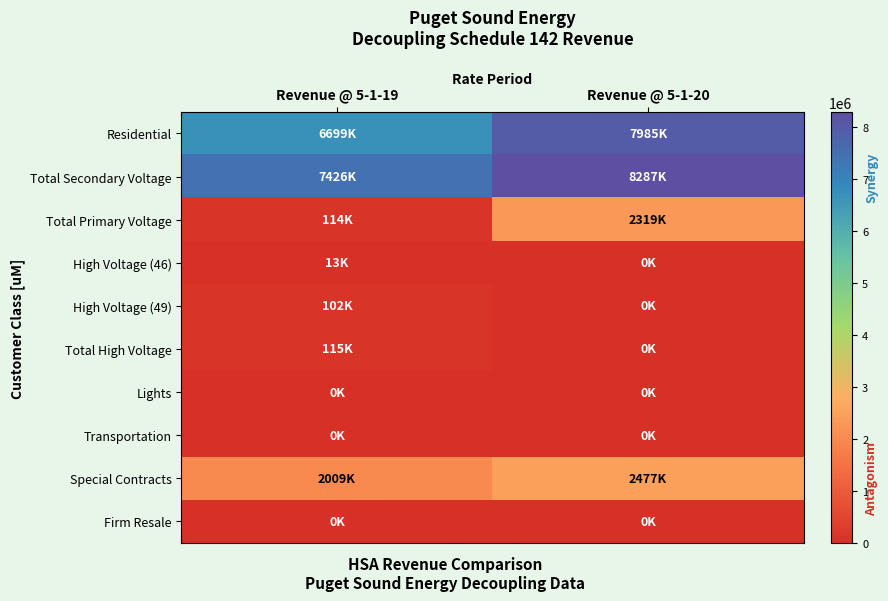

At how many categories does at least one series exceed 5399841?

2